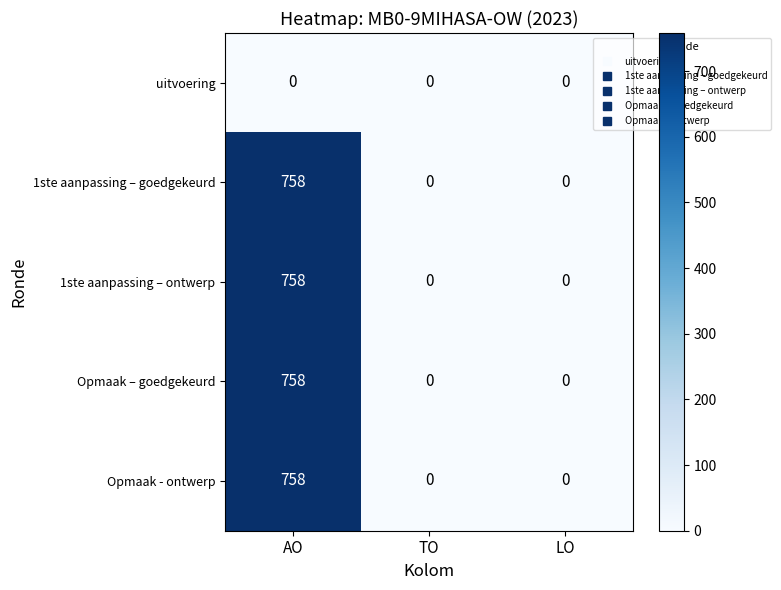

What is the difference between the maximum and second lowest values in the Opmaak - ontwerp series?

758